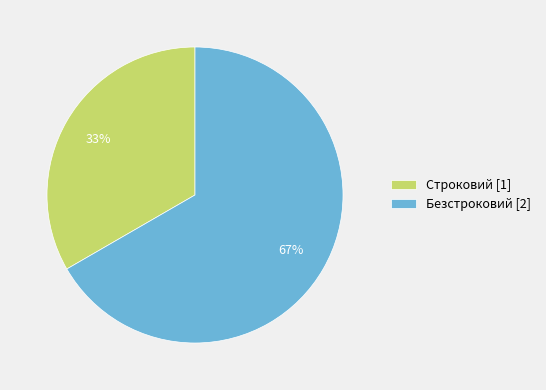

Is there a majority slice in this chart?

Yes